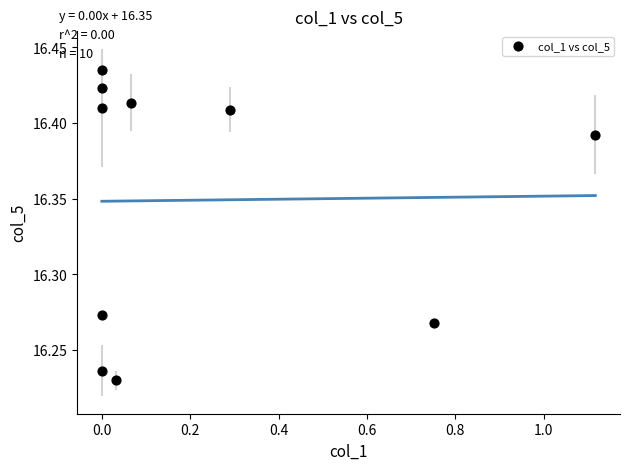

What is the range of X values (max minus min)?

1.1